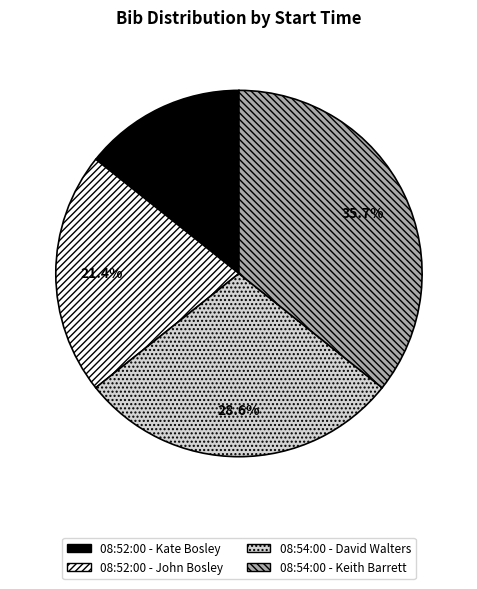

Rank the categories by value from highest to lowest.

08:54:00 - Keith Barrett, 08:54:00 - David Walters, 08:52:00 - John Bosley, 08:52:00 - Kate Bosley